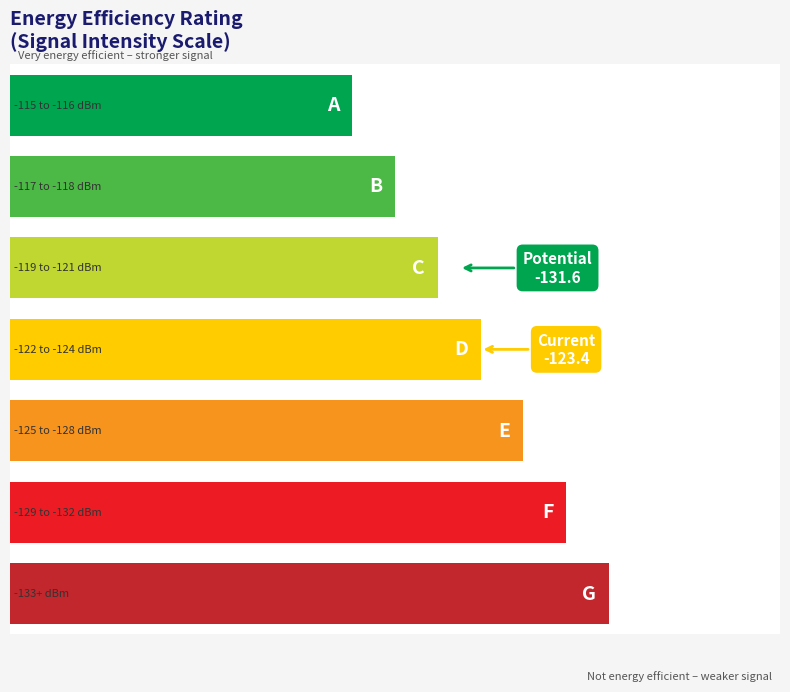

What is the difference between the maximum and second lowest values?

12.3